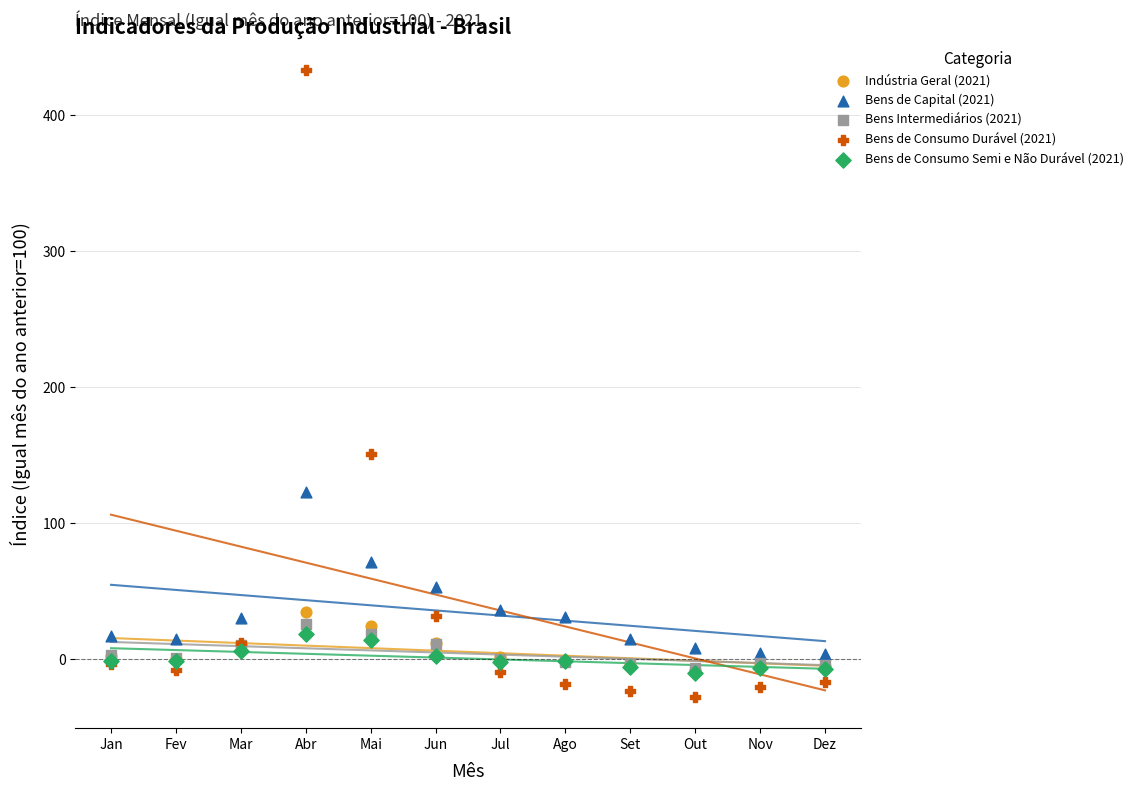

Which series contains the highest Y value?

Bens de Consumo Durável (2021)